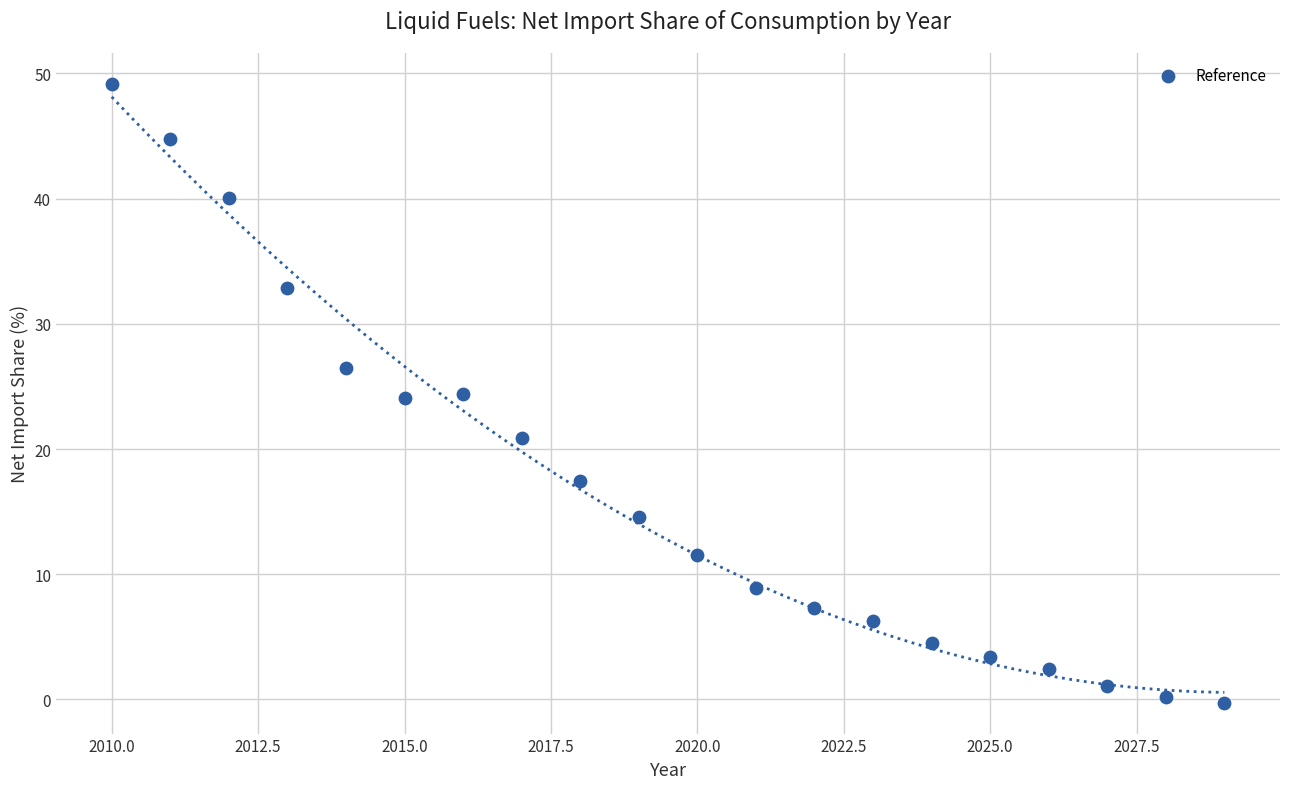

What is the range of X values (max minus min)?

19.0